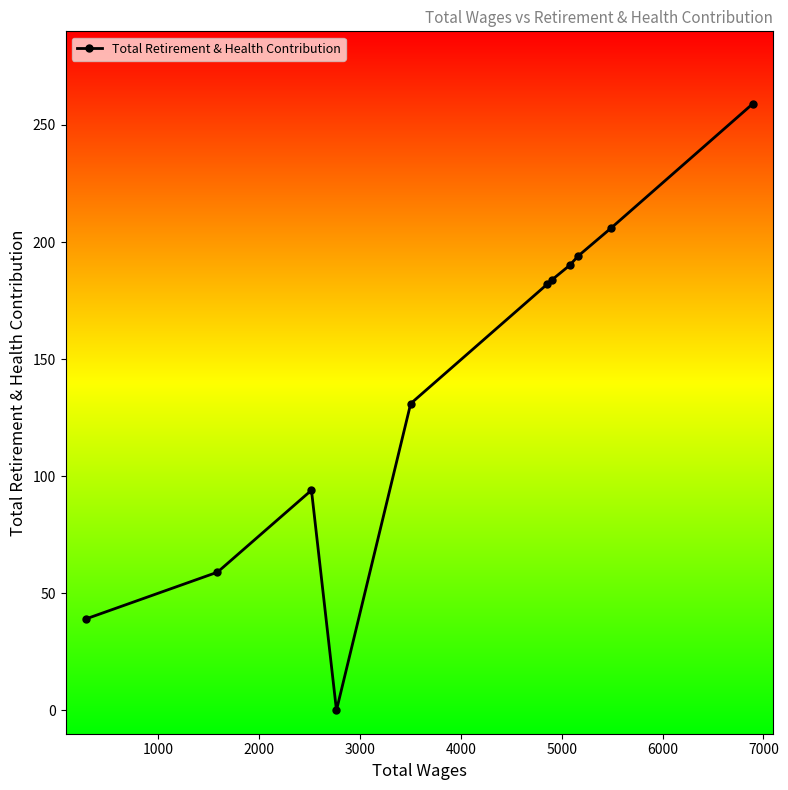

What is the maximum value shown in the chart?

259